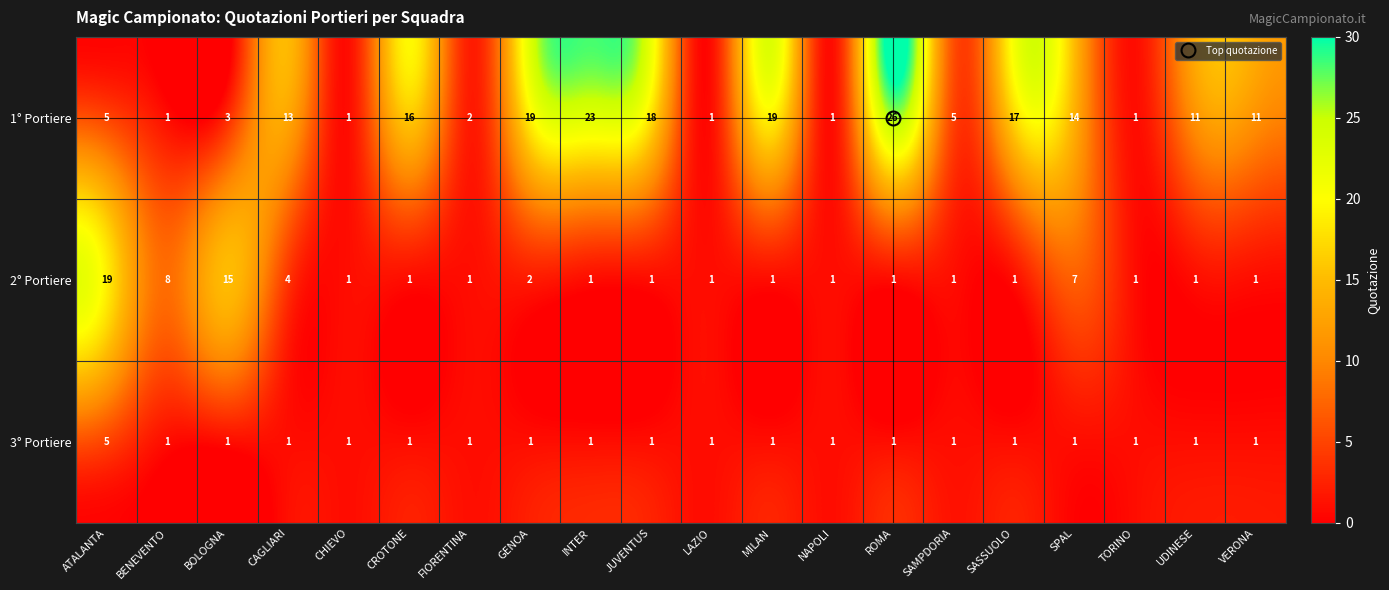

Read the 1° Portiere value at CROTONE, to the nearest 5.

15